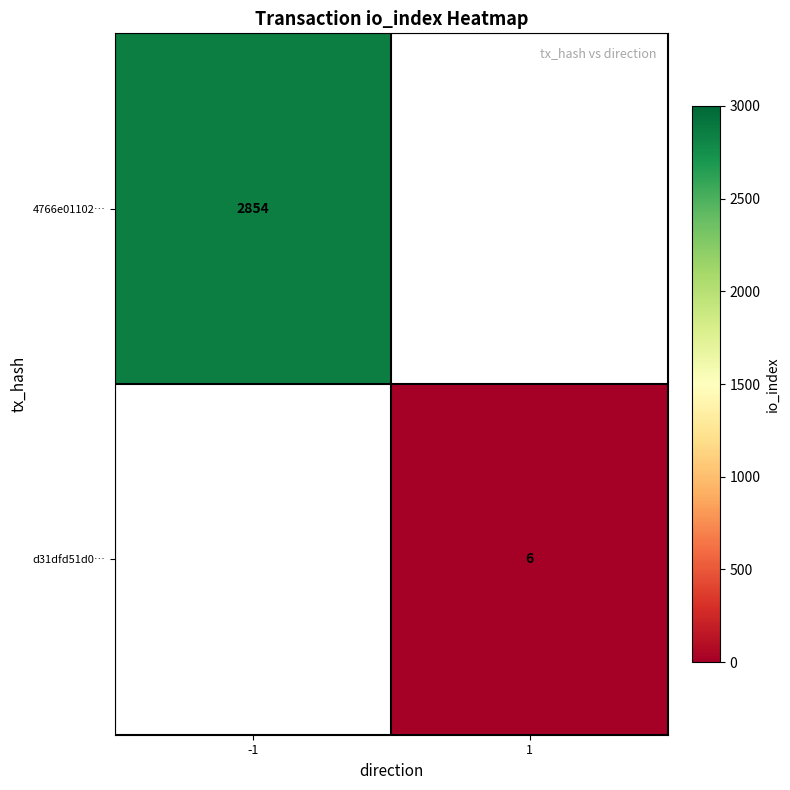

How many series are shown in this chart?

2